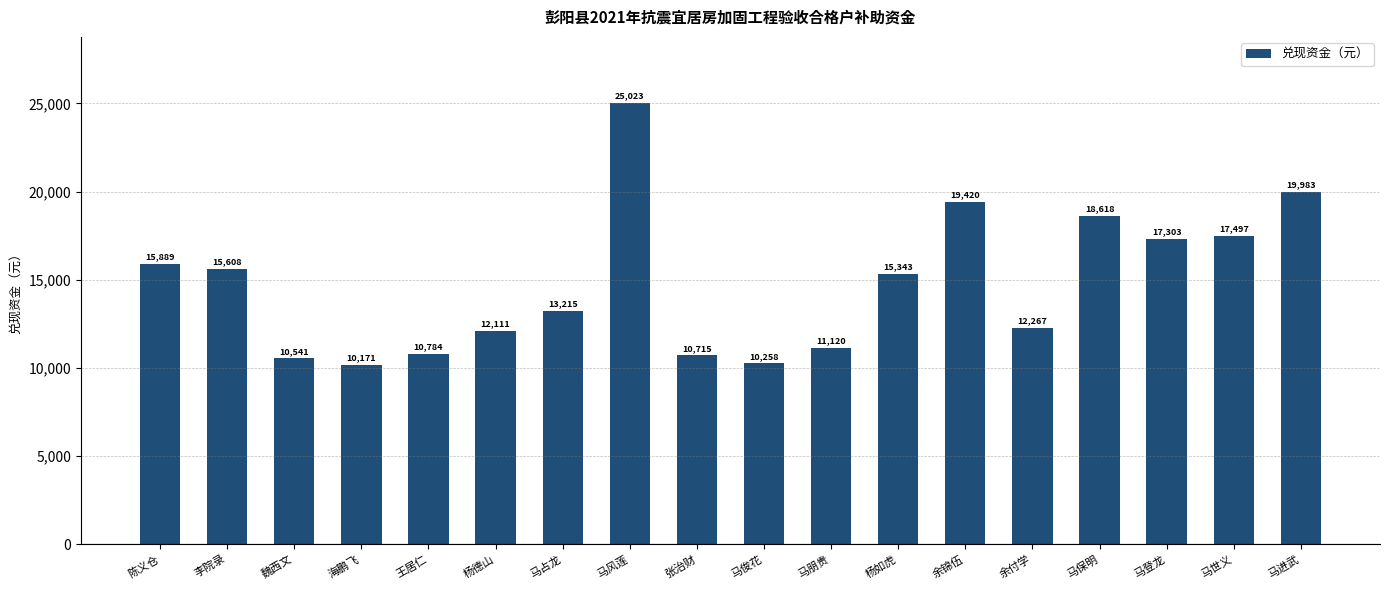

What is the change in value from 李院录 to 马俊花?

-5349.9